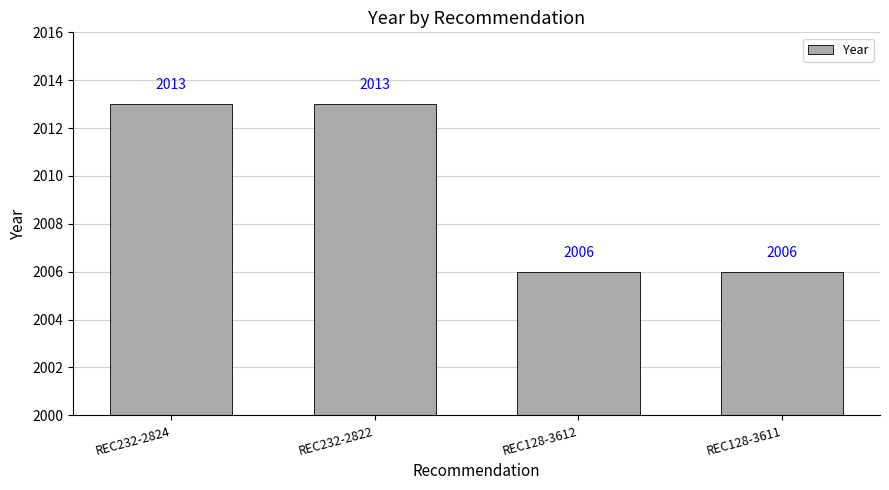

Count the values in the range 2006 to 2013.

4